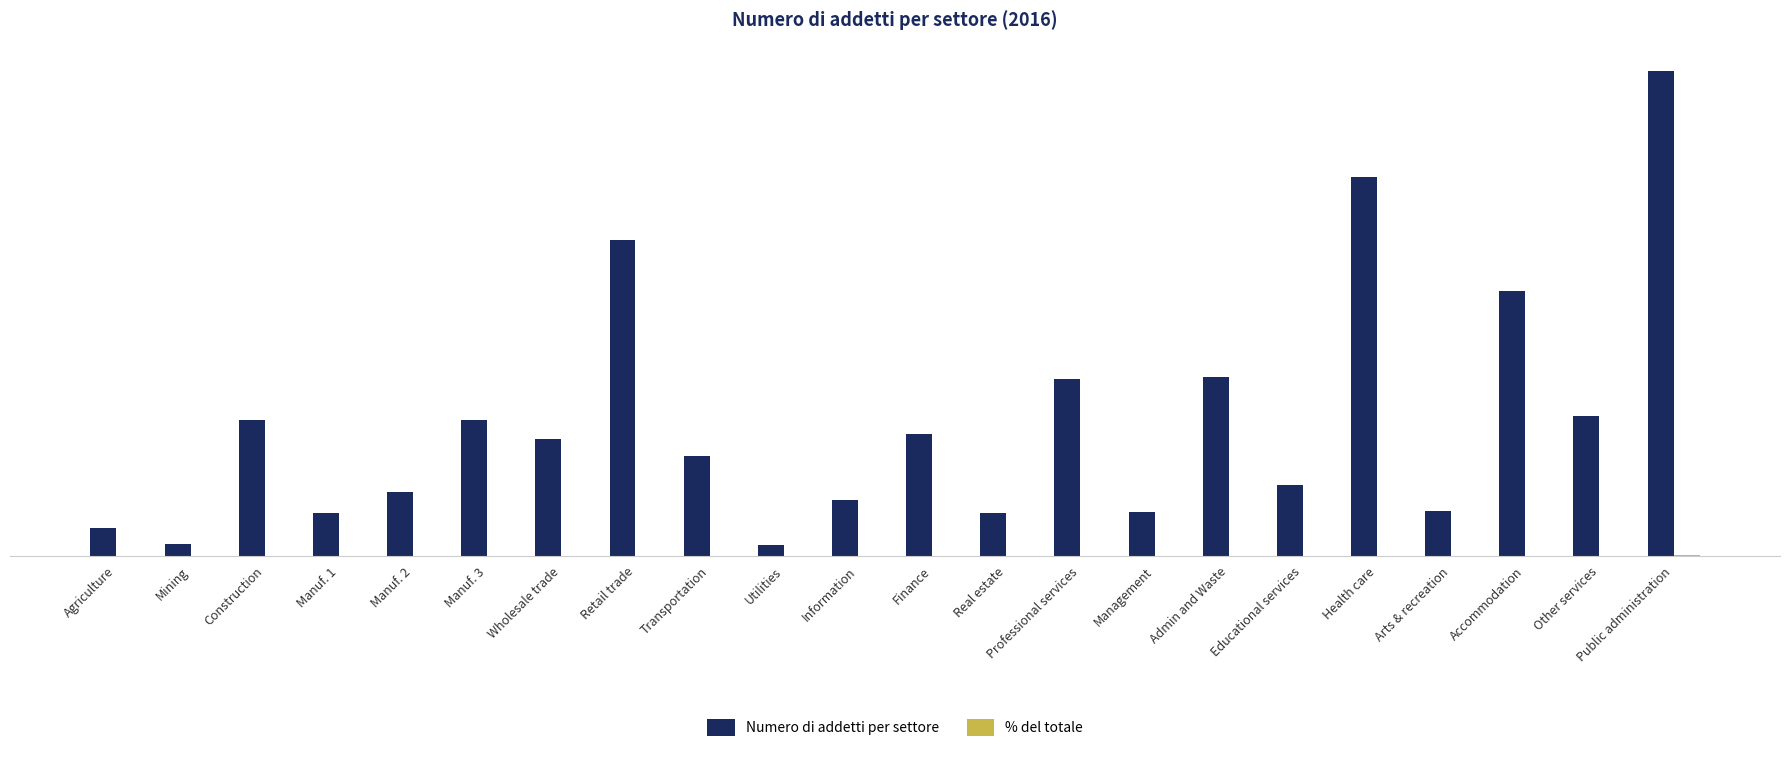

Which category has the highest value in the Numero di addetti per settore series?

Public administration